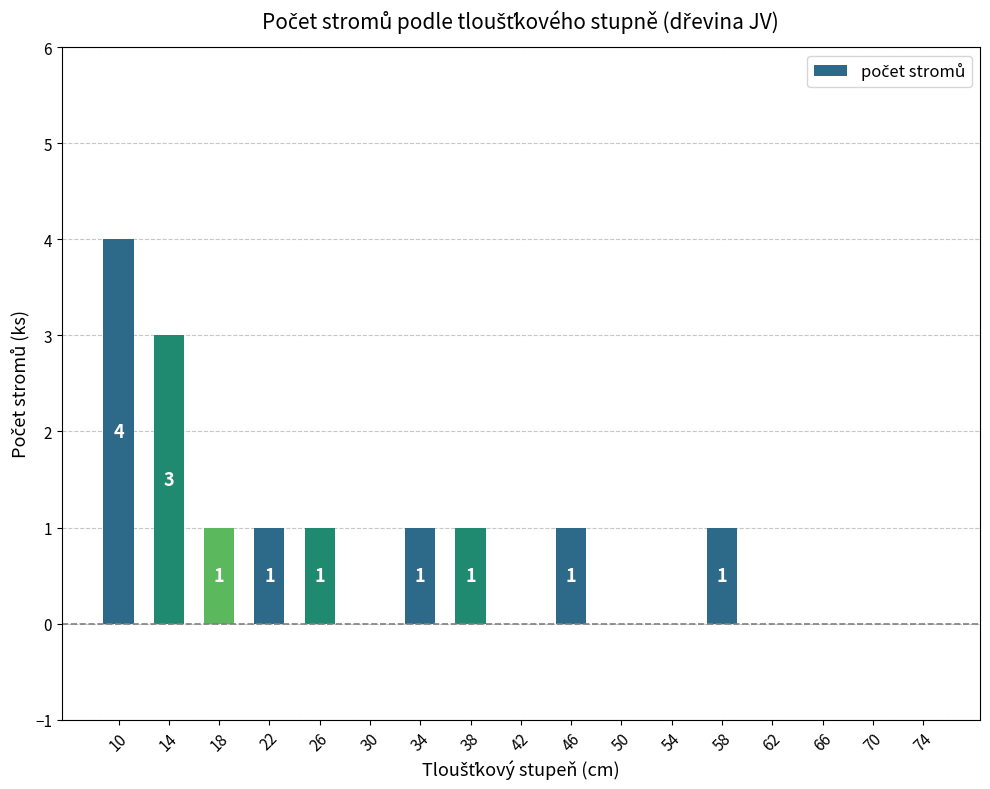

At which label does the data first exceed 1?

10